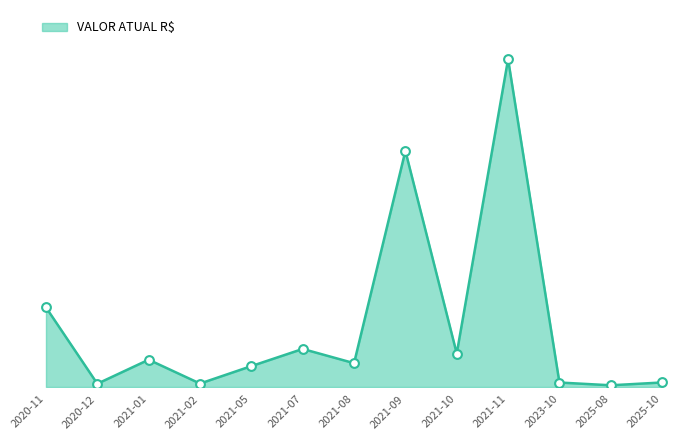

Which has a higher value, 2021-10 or 2021-05?

2021-10